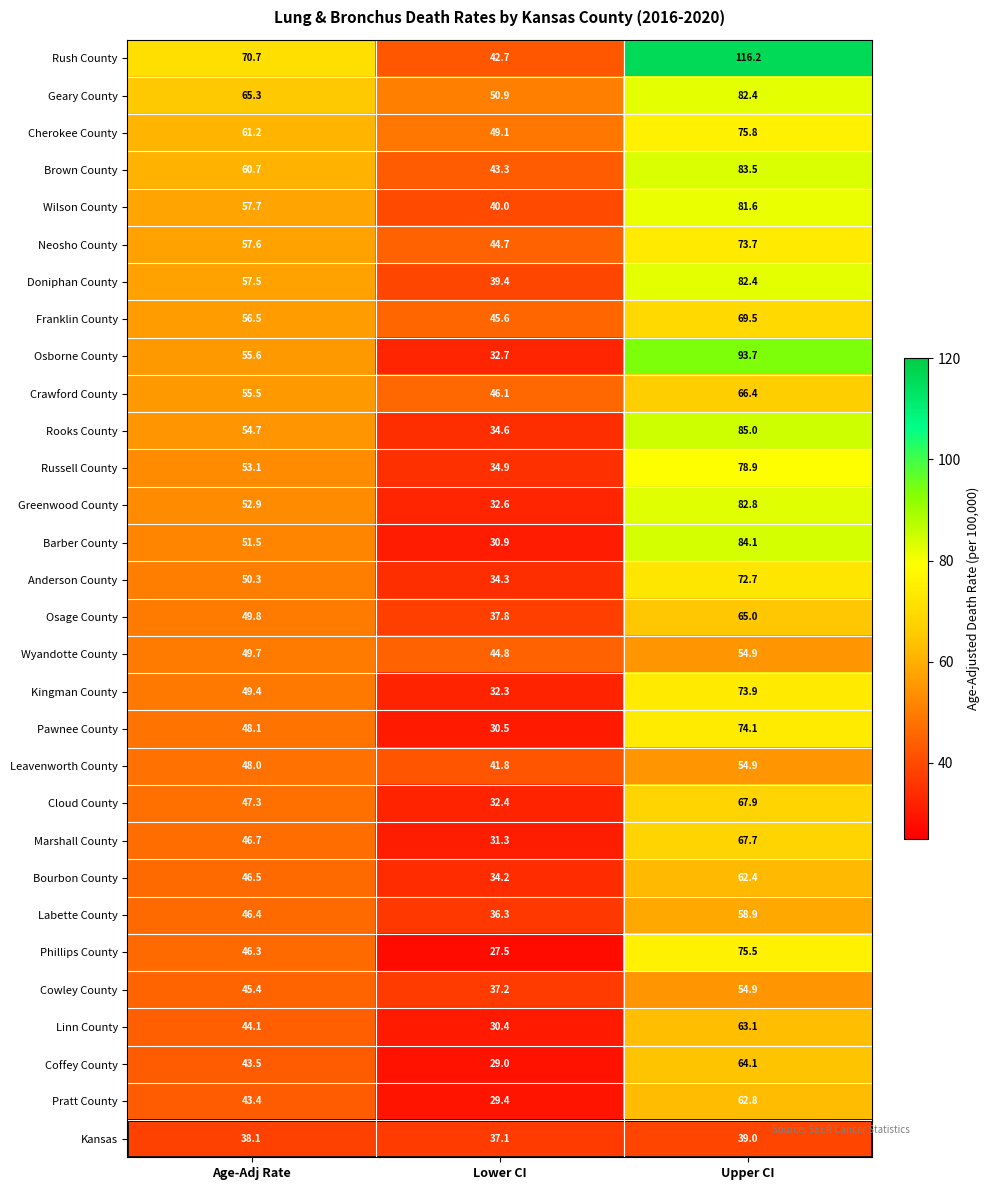

How many values in the Osage County series exceed 49?

2